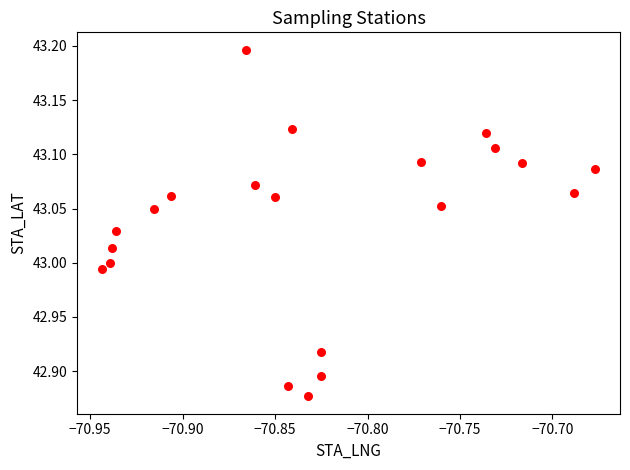

What is the range of X values (max minus min)?

0.3